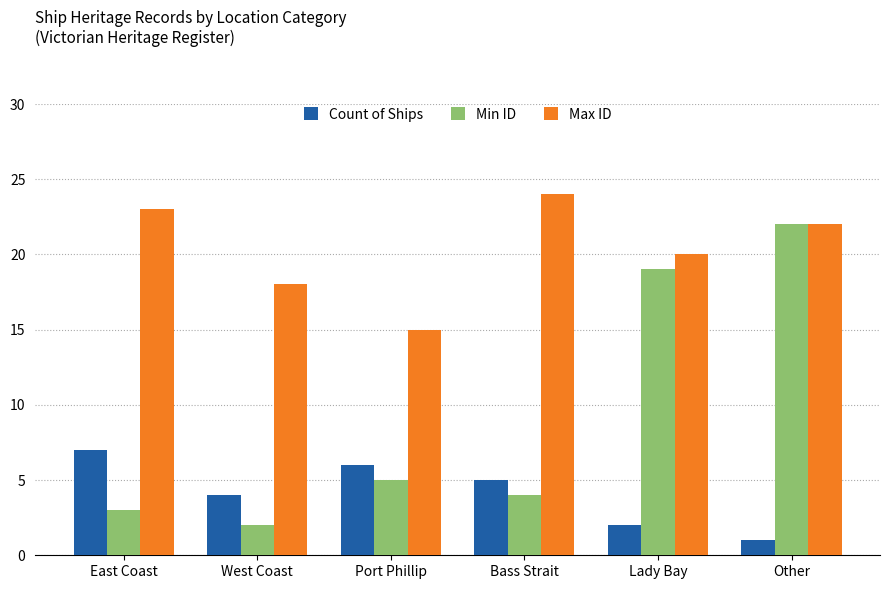

What is the label of the 6th bar from the left?

Other